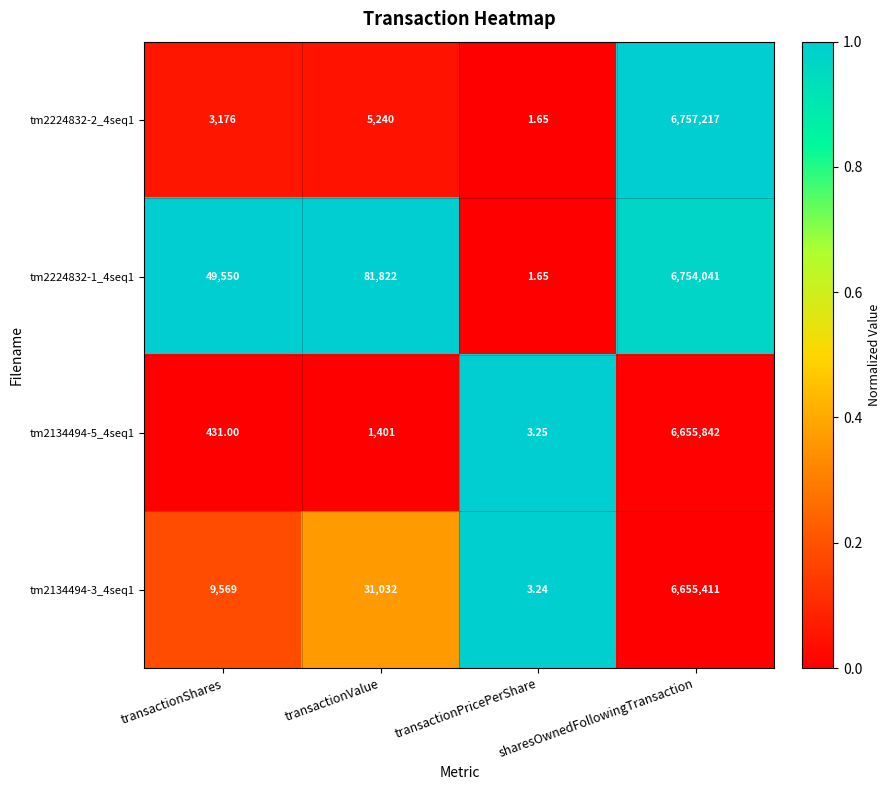

Which label corresponds to the smallest value in the chart?

transactionPricePerShare